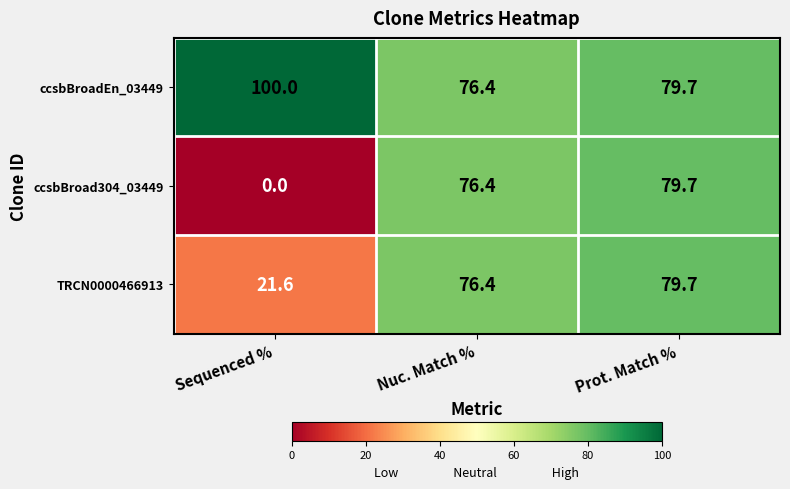

Reading right to left, what are all the values shown in this chart?

ccsbBroadEn_03449: Prot. Match %=79.7	Nuc. Match %=76.4	Sequenced %=100.0
ccsbBroad304_03449: Prot. Match %=79.7	Nuc. Match %=76.4	Sequenced %=0.0
TRCN0000466913: Prot. Match %=79.7	Nuc. Match %=76.4	Sequenced %=21.6